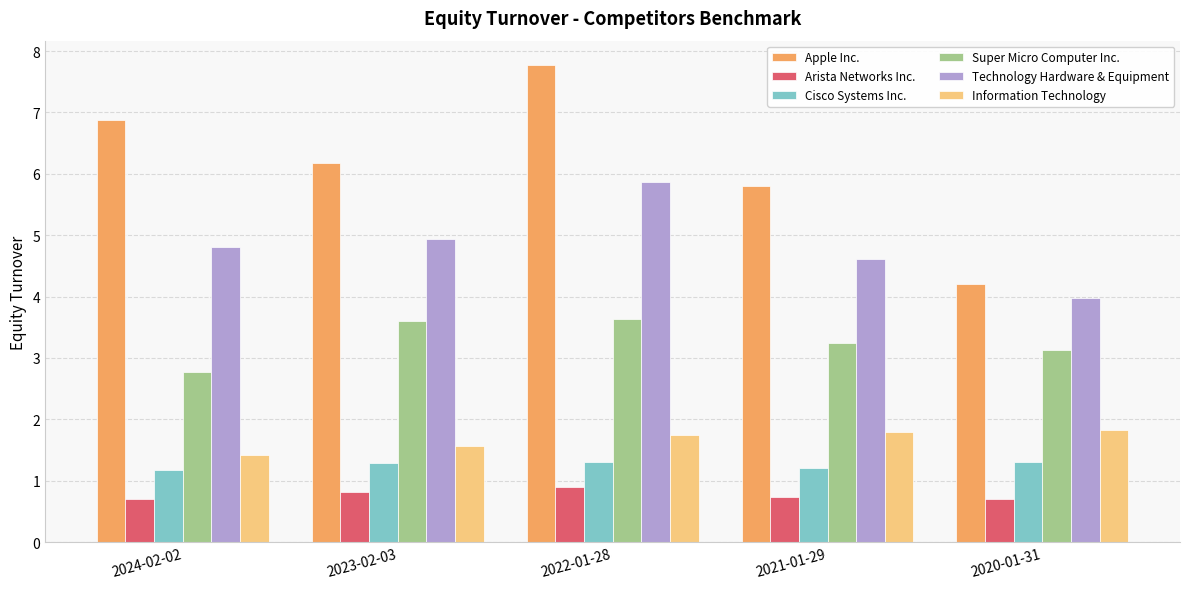

Rank the categories by Apple Inc. value from lowest to highest.

2020-01-31, 2021-01-29, 2023-02-03, 2024-02-02, 2022-01-28